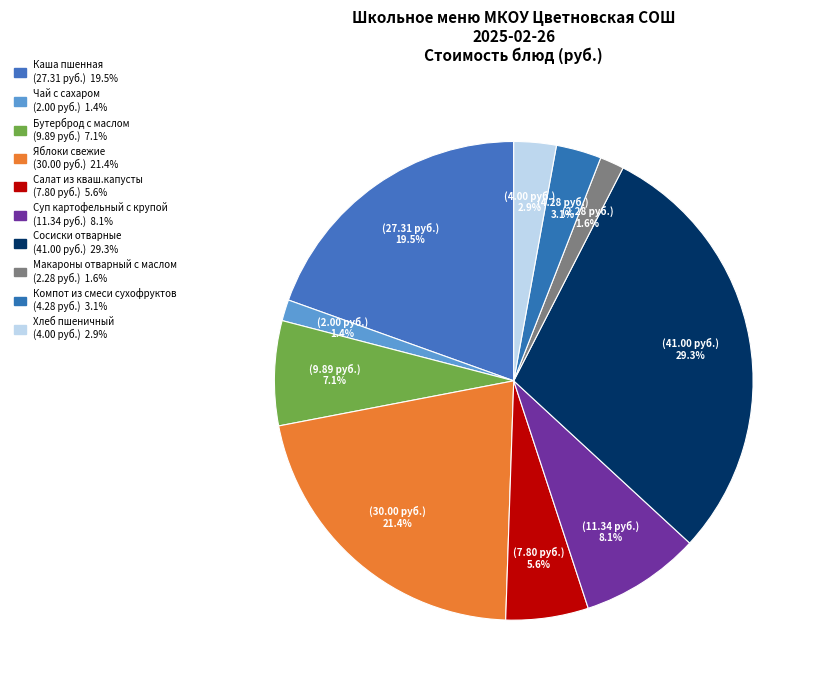

To the nearest percent, what is the difference between the Бутерброд с маслом and Хлеб пшеничный slice percentages?

4%